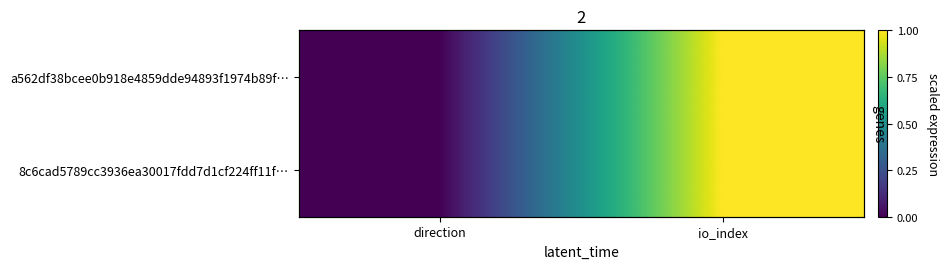

The 8c6cad5789cc3936ea30017fdd7d1cf224ff11f… series shows 0 at io_index. True or false?

False